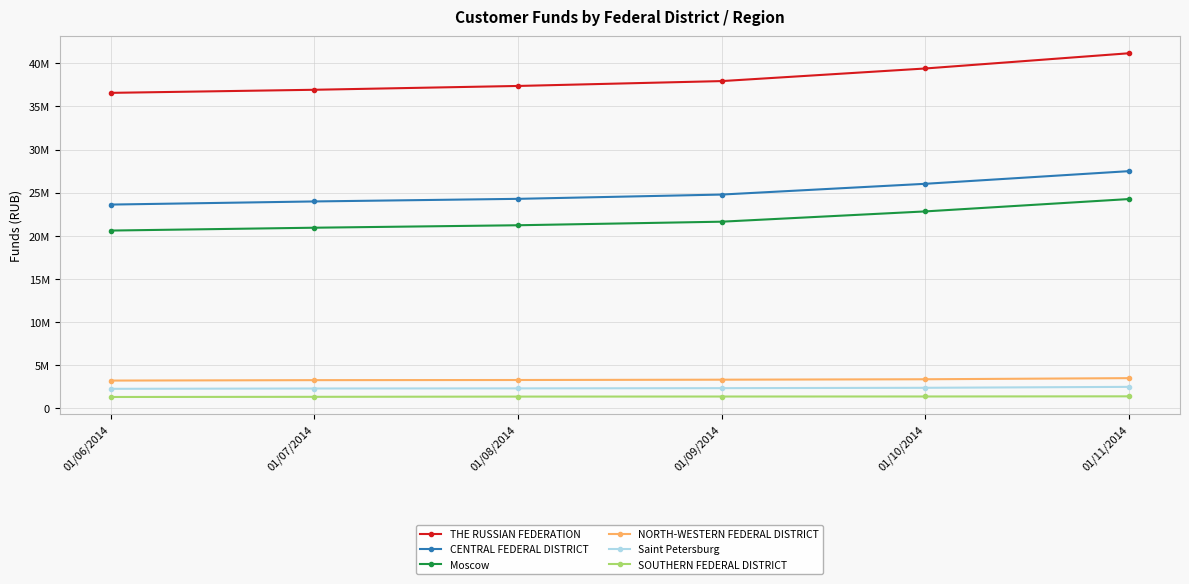

The THE RUSSIAN FEDERATION series shows 36571825 at 01/06/2014. True or false?

True